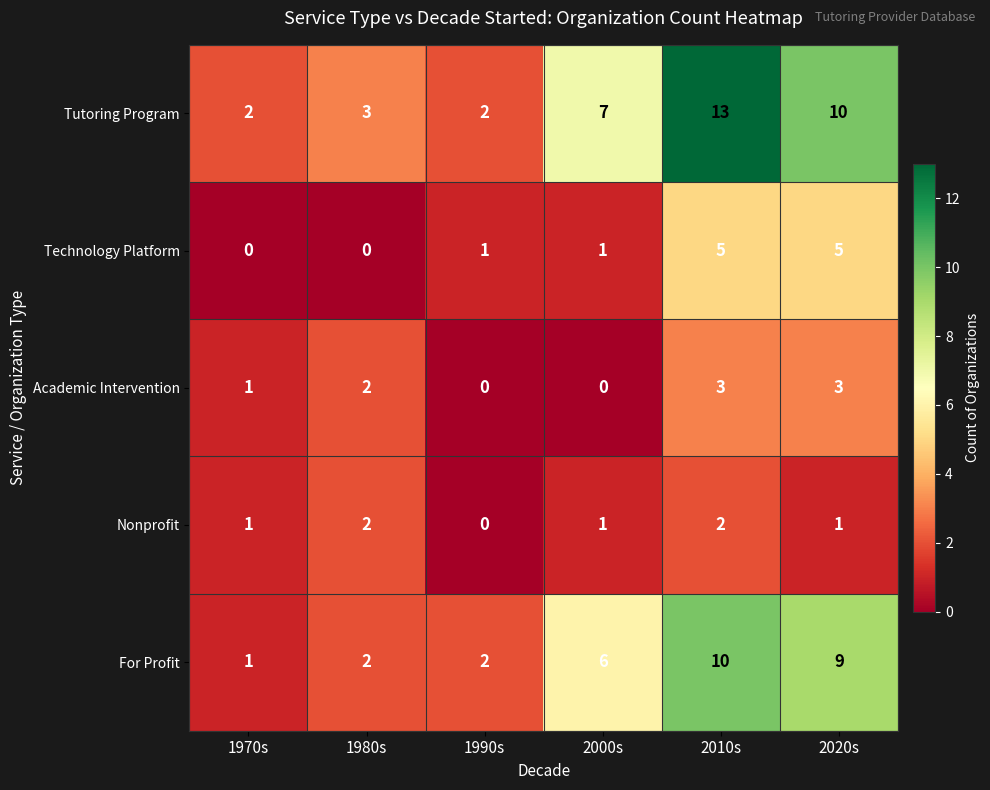

What is the spread (max minus min) of values at 2010s?

11